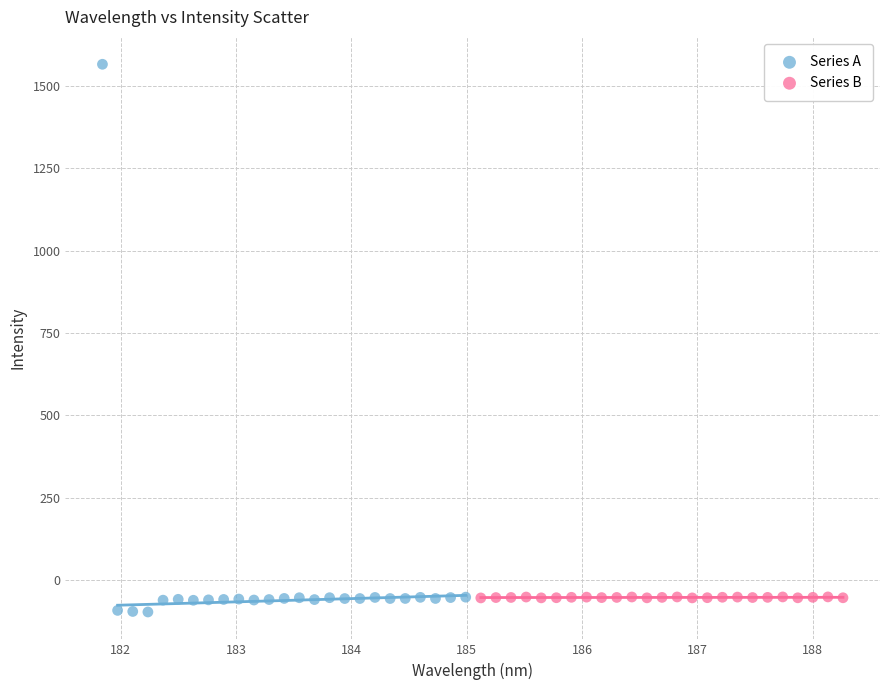

Which series has the widest spread of Y values?

Series A